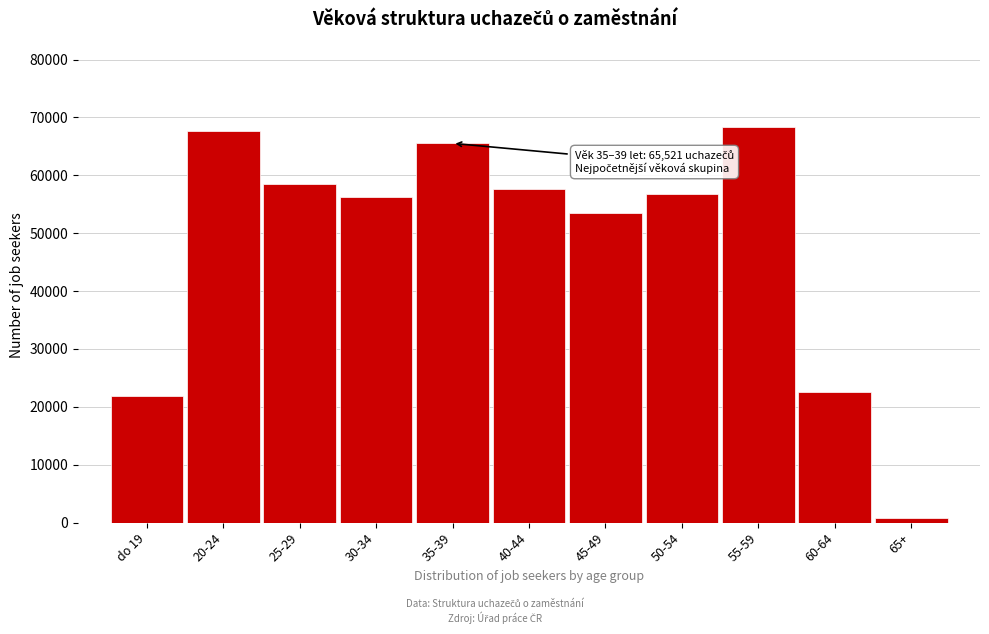

Reading left to right, list all the values displayed in this chart.

21792	67697	58416	56238	65521	57715	53427	56718	68333	22507	734